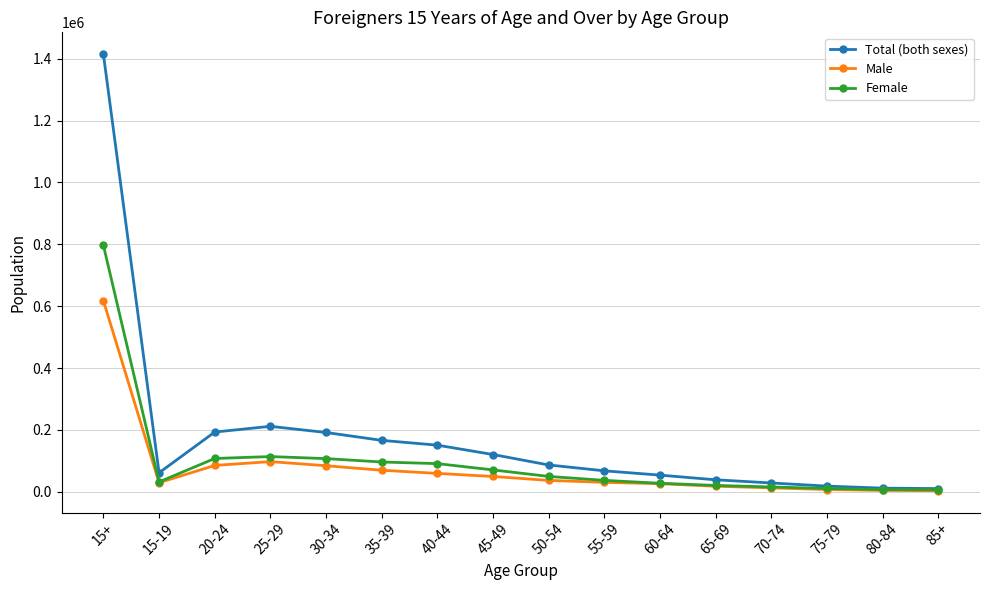

At 30-34, list the series in order from largest to smallest.

Total (both sexes), Female, Male